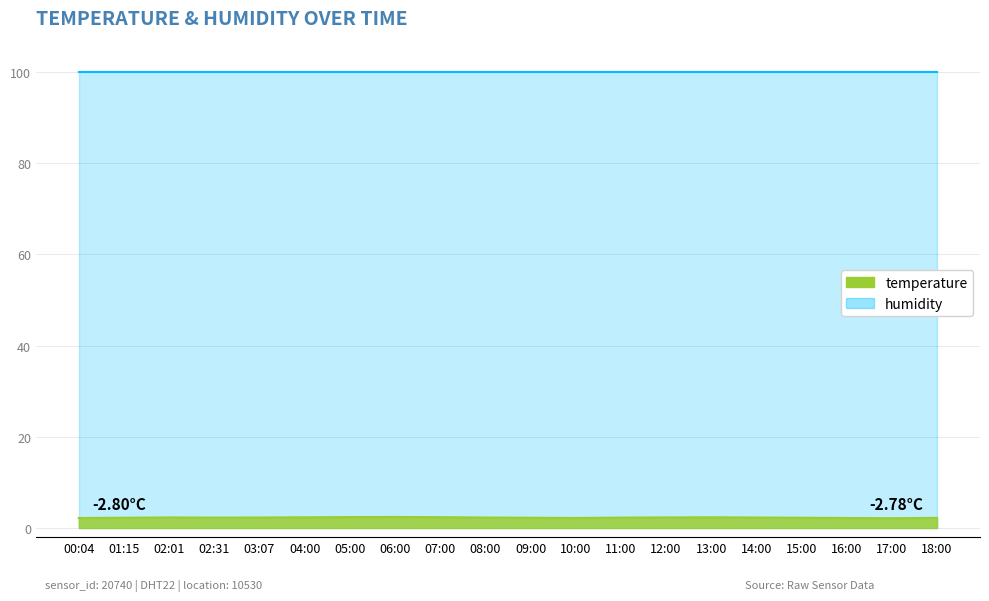

Rank the categories by value from lowest to highest.

17:00, 00:04, 10:00, 16:00, 18:00, 01:15, 09:00, 15:00, 02:31, 11:00, 03:07, 08:00, 14:00, 02:01, 12:00, 04:00, 13:00, 07:00, 05:00, 06:00